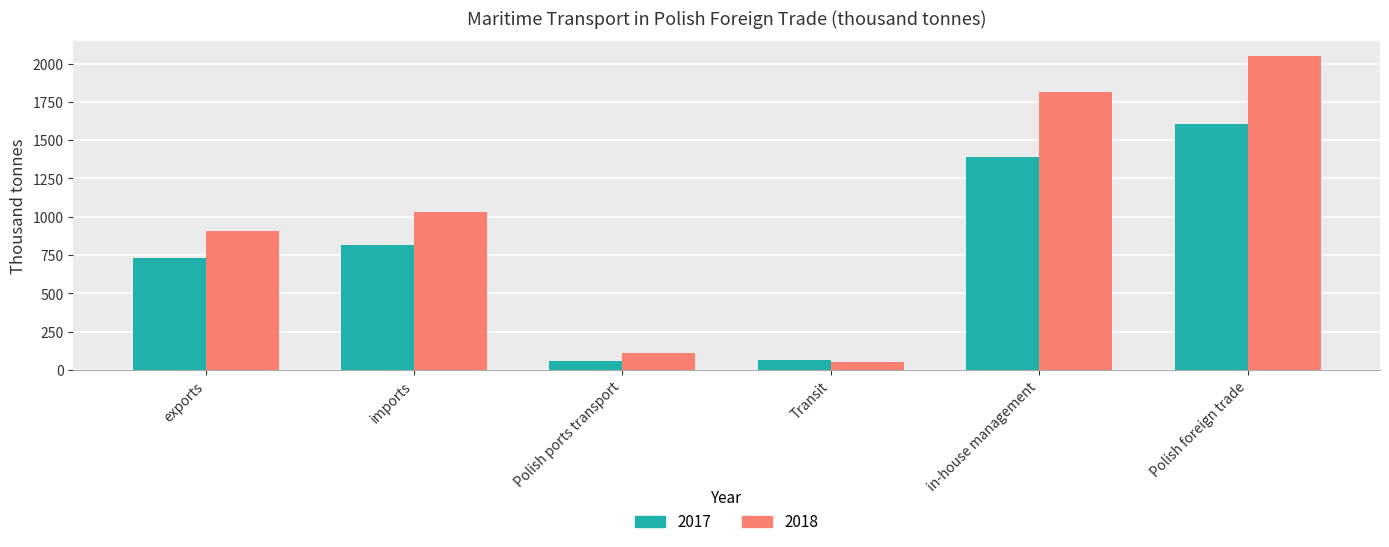

What is the minimum value shown in the chart?

50.2